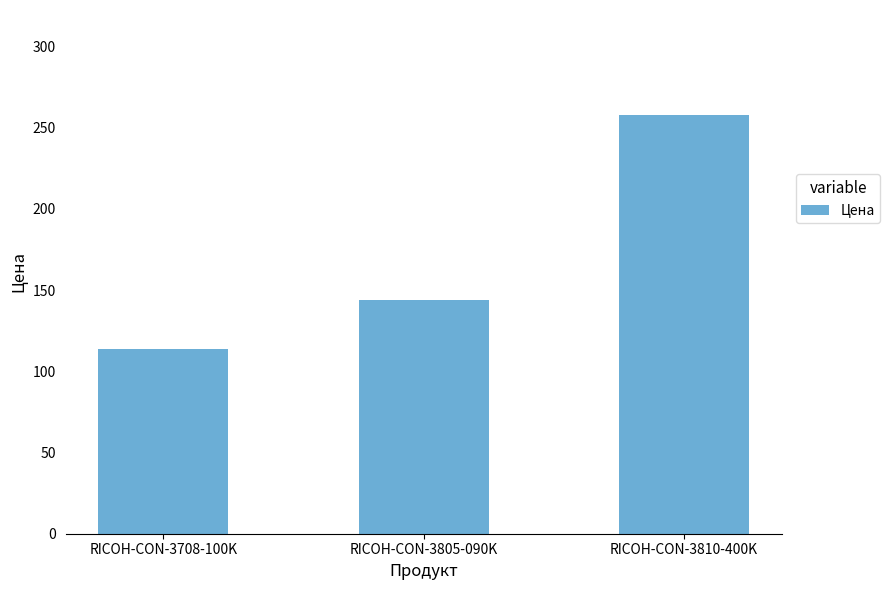

What is the greatest value displayed?

258